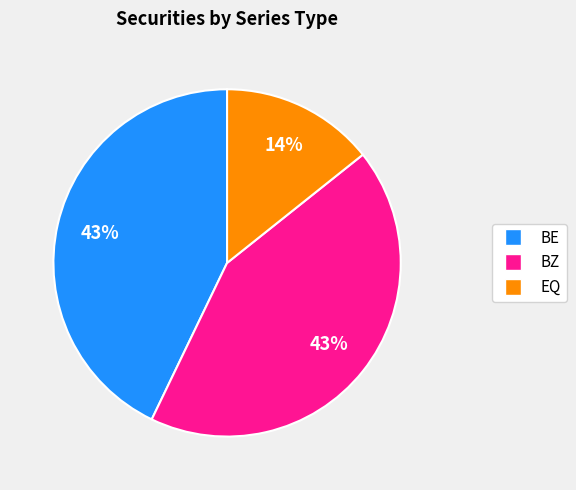

To the nearest percent, what is the difference between the largest and smallest slice percentages?

29%